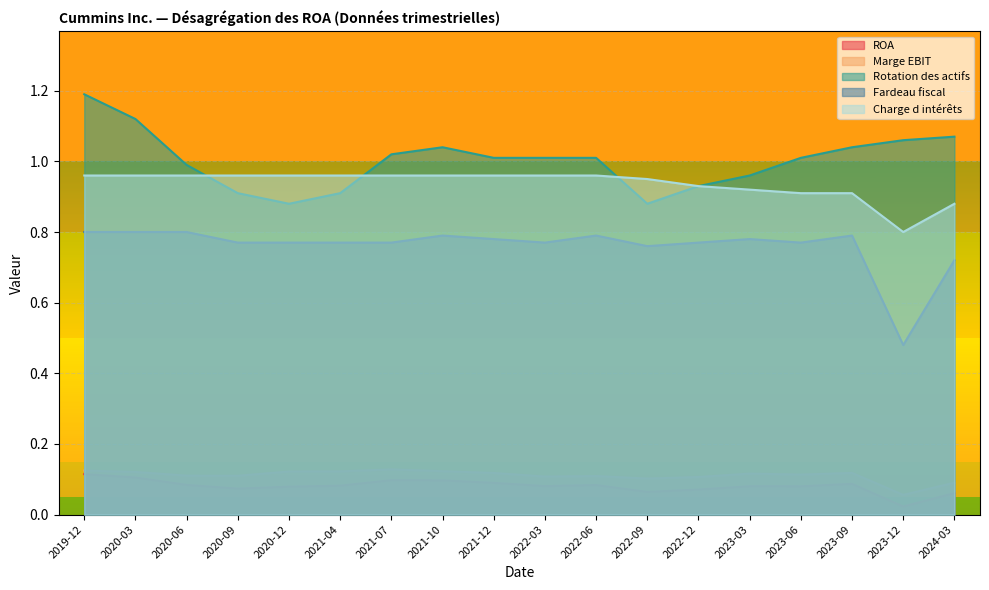

Between 2022-06 and 2021-07, which series saw the biggest shift?

Fardeau fiscal